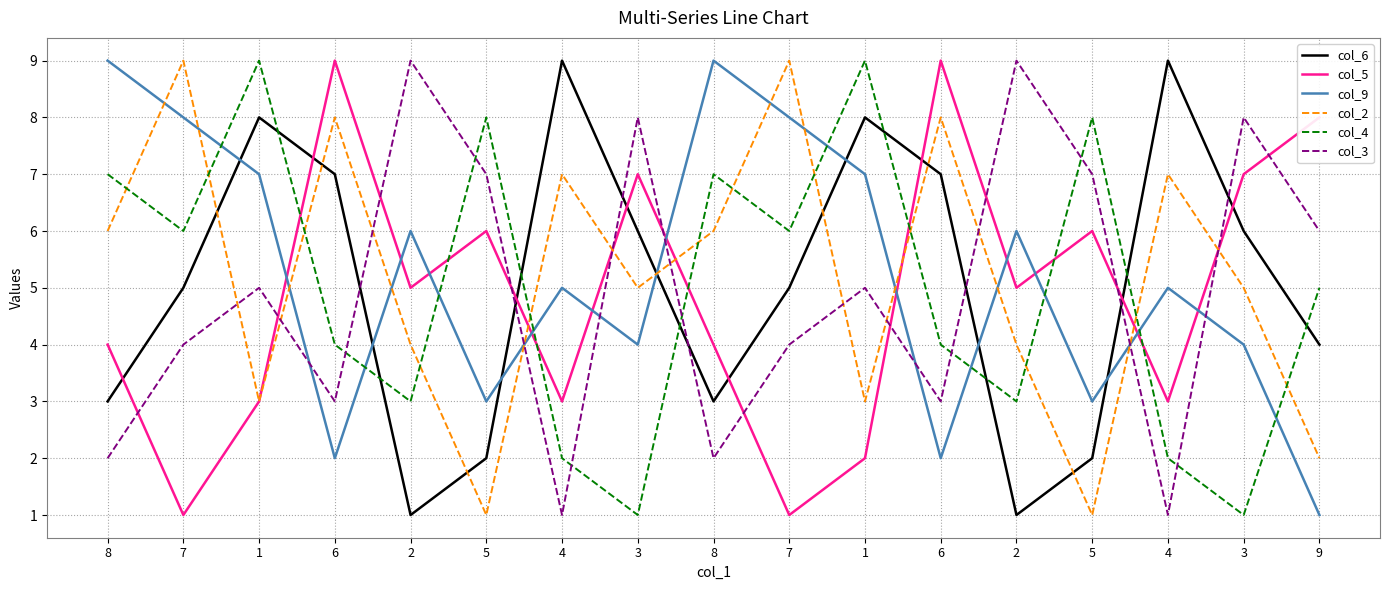

What is the smallest value displayed?

1